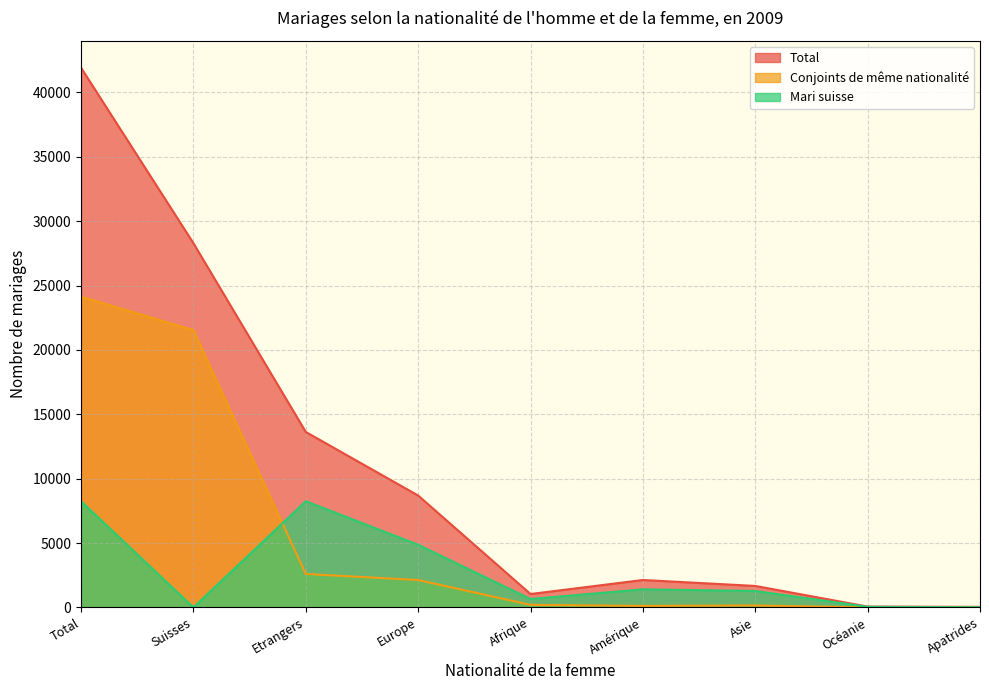

What position from the right is Europe?

6